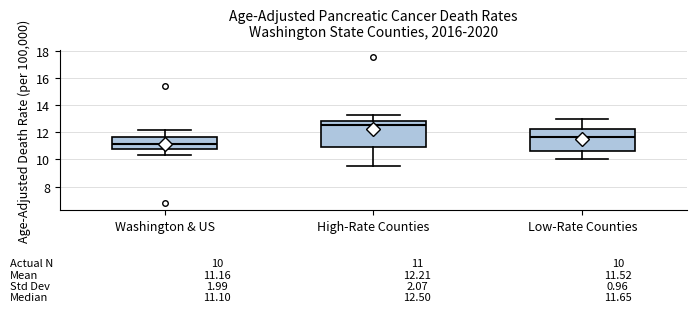

Which box's median line is the highest?

High-Rate Counties